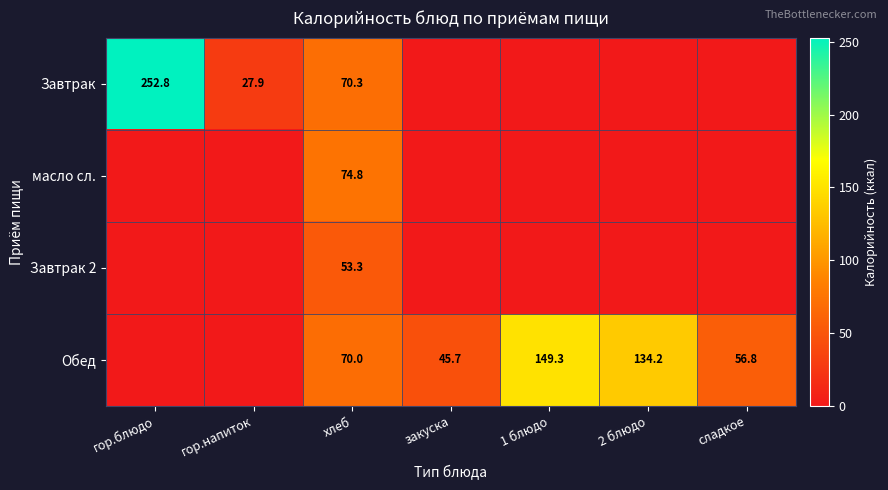

What is the total value across all series at хлеб?

268.4